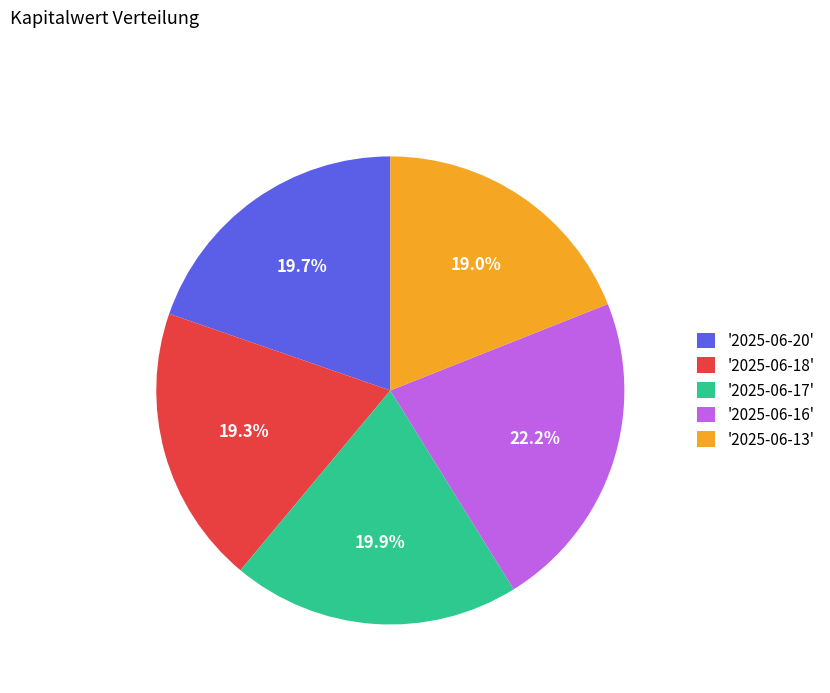

Approximately how many times larger is the value at '2025-06-17' compared to '2025-06-20'?

1.0